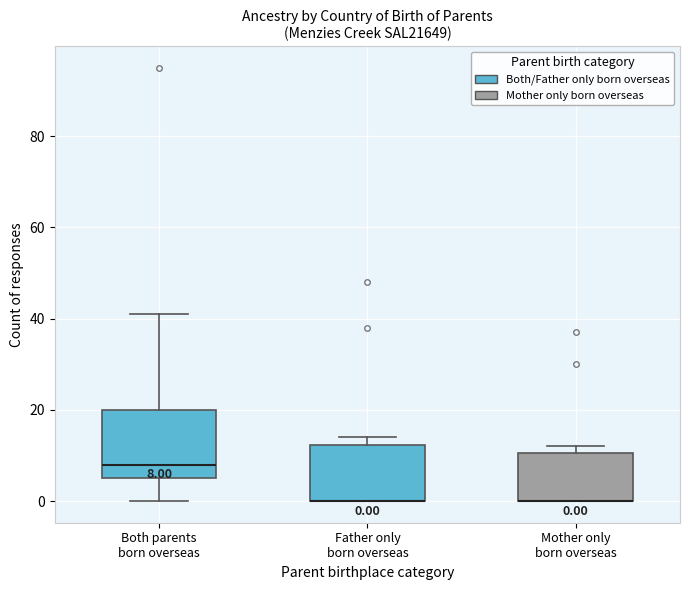

Comparing the boxes themselves (not the whiskers), which one is the tallest?

Both parents born overseas